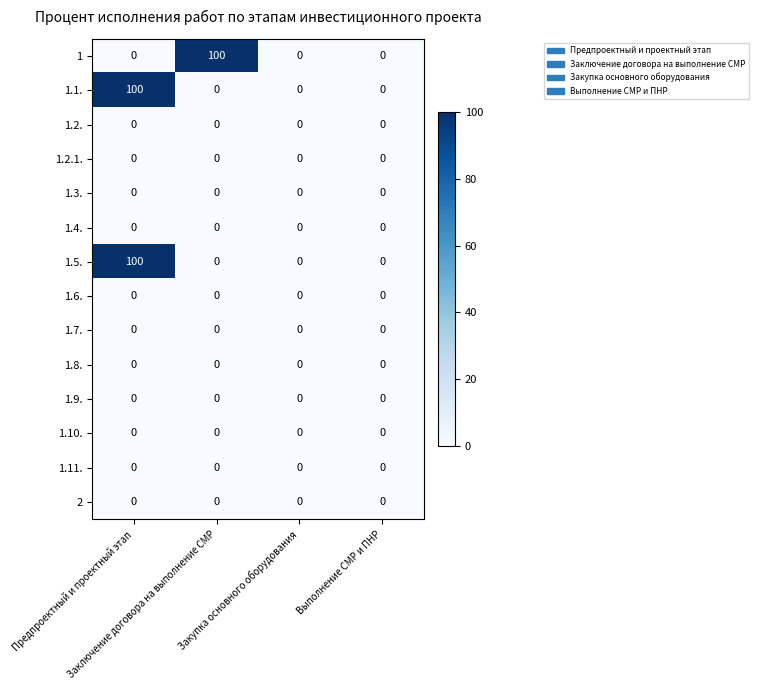

What is the highest value of the 1.5. series?

100